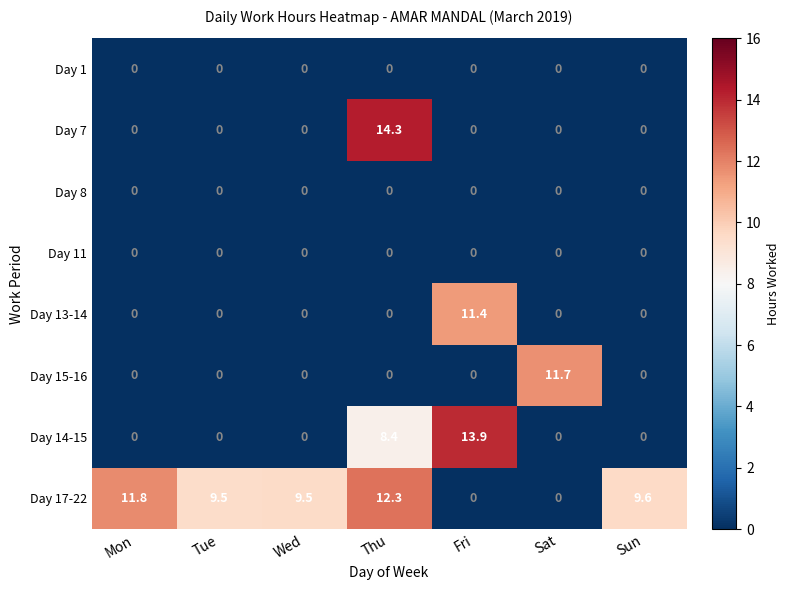

Is it true that Day 15-16 equals 5.2 at Sun?

False